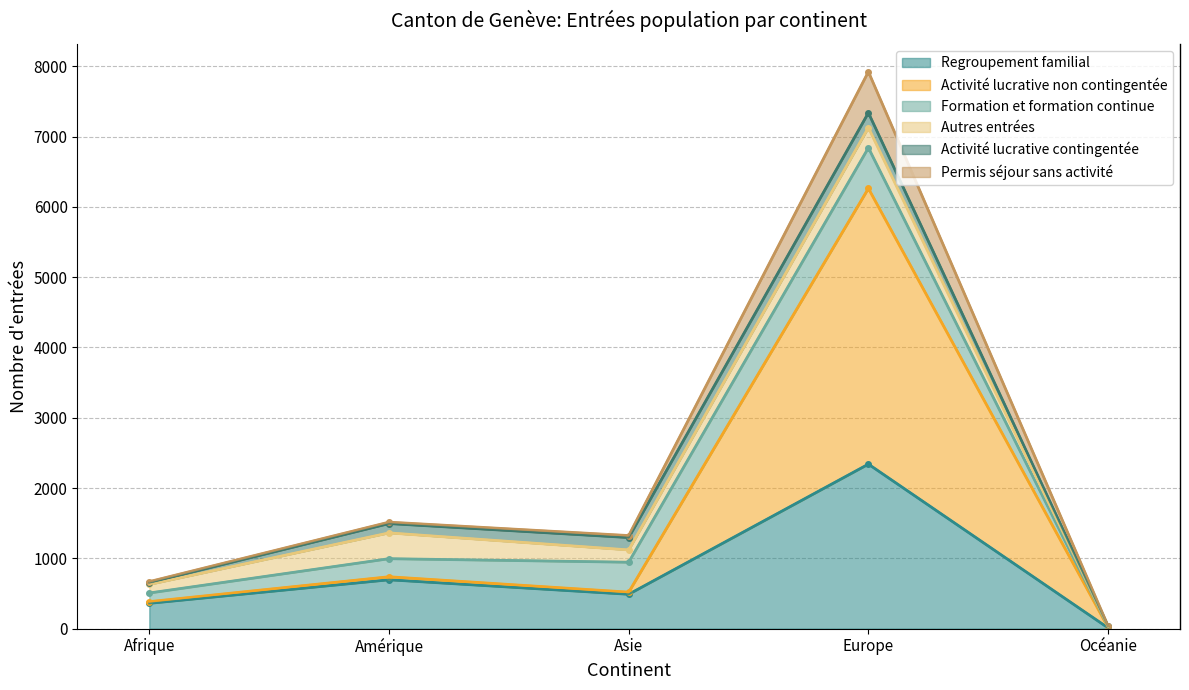

At which label does Activité lucrative non contingentée first exceed 519?

Amérique